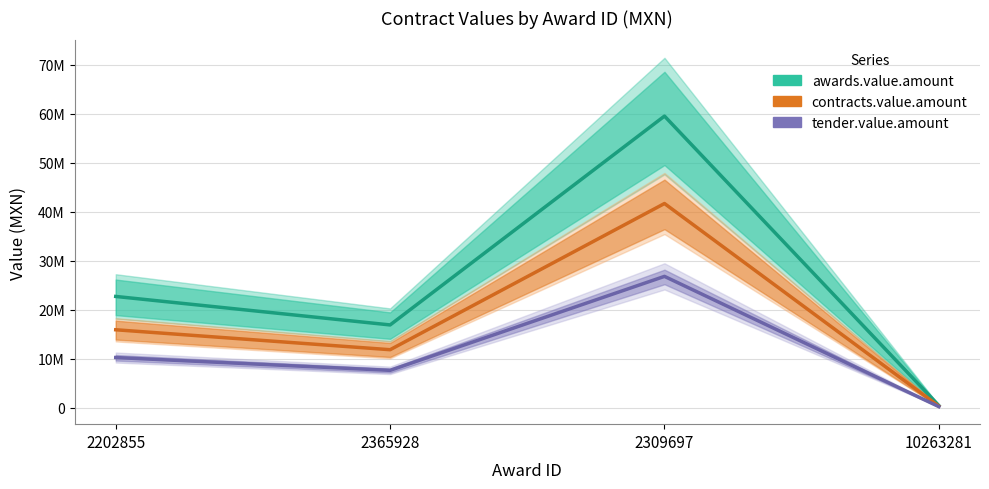

Where does the contracts.value.amount series first go above 15869575?

2202855